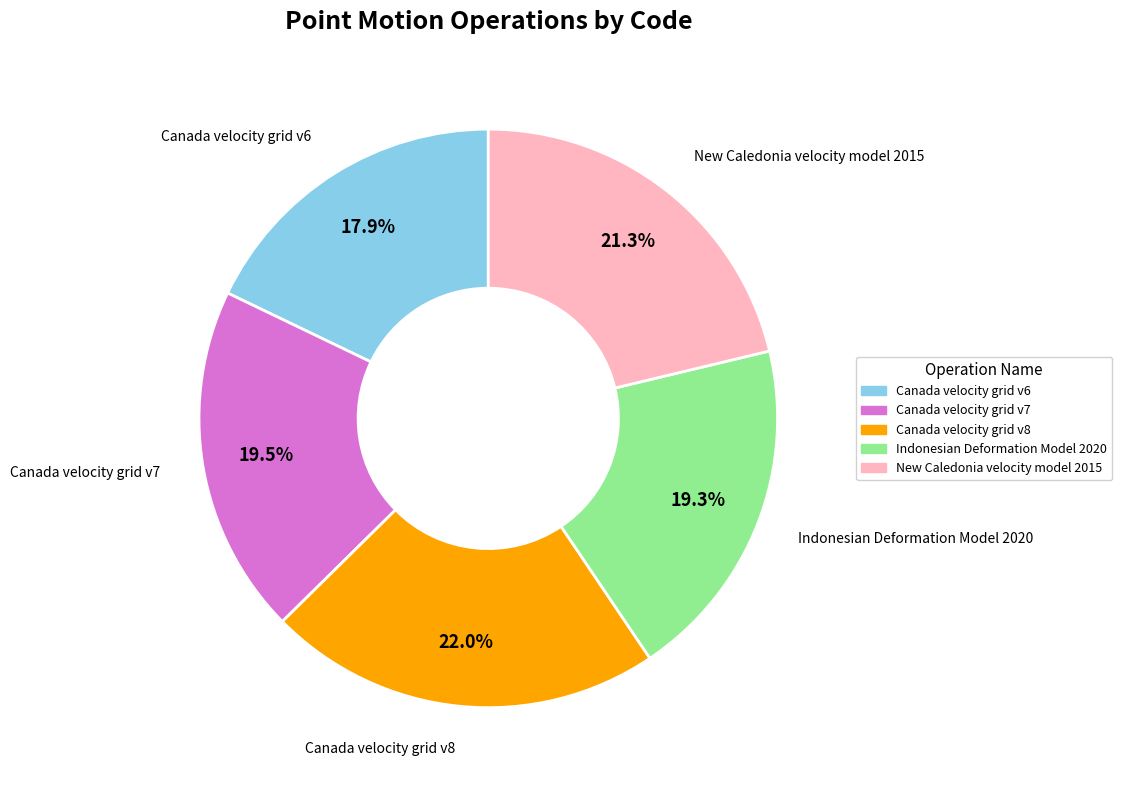

The Canada velocity grid v7 slice represents 34% of the pie. True or false?

False